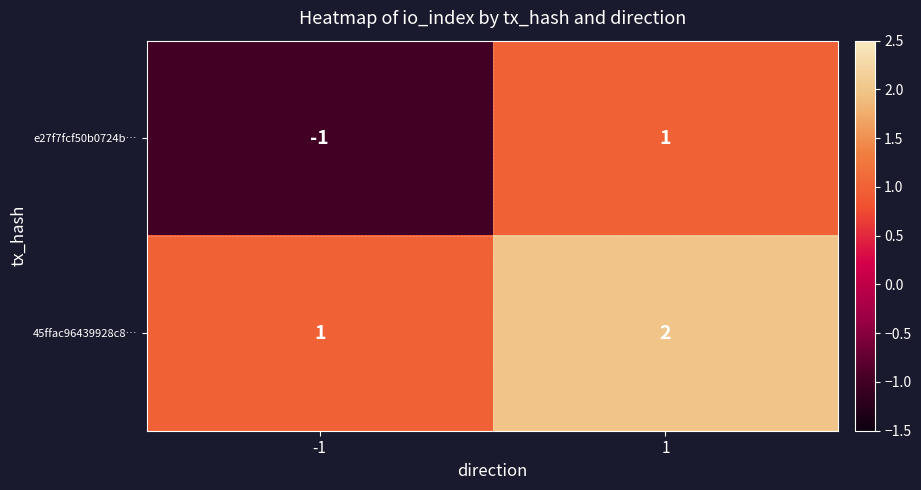

What is the sum of the 45ffac96439928c8… values at 1 and -1?

3